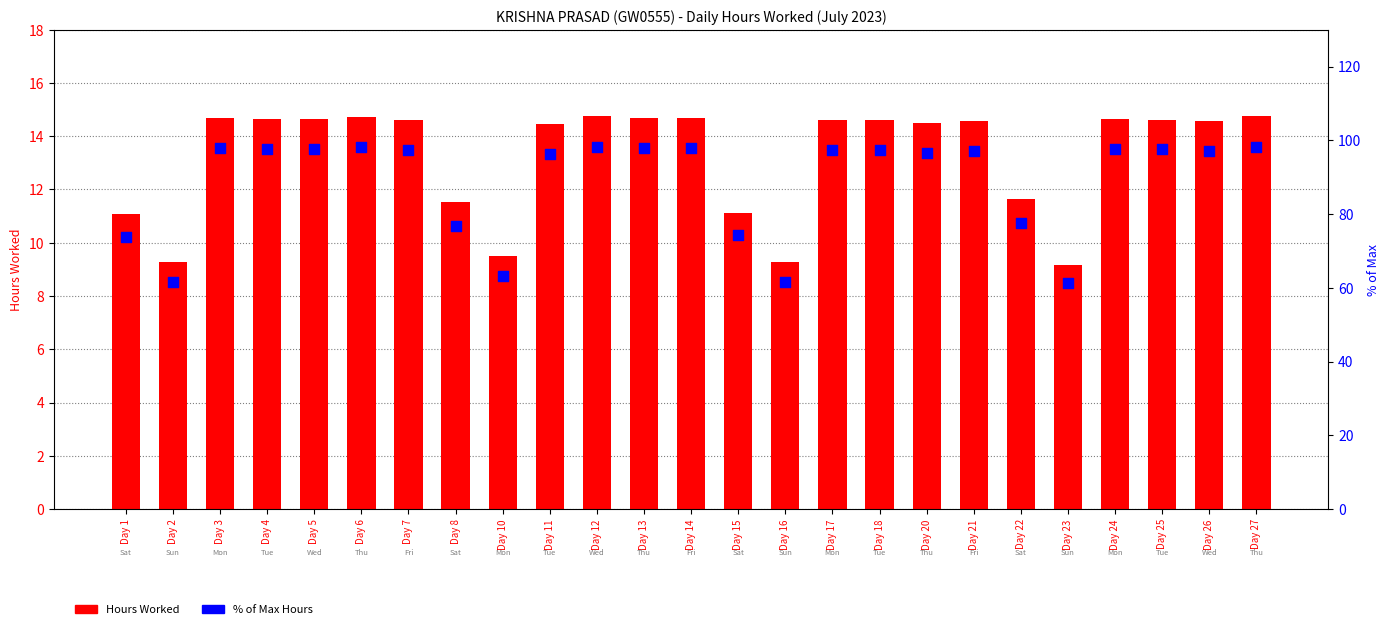

What are all the series names shown in the legend?

Hours Worked, % of Max Hours